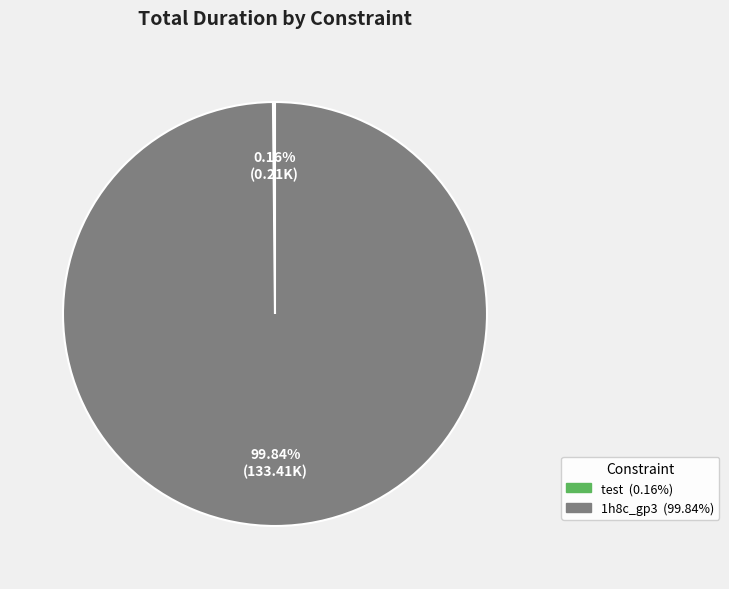

Is there a majority slice in this chart?

Yes